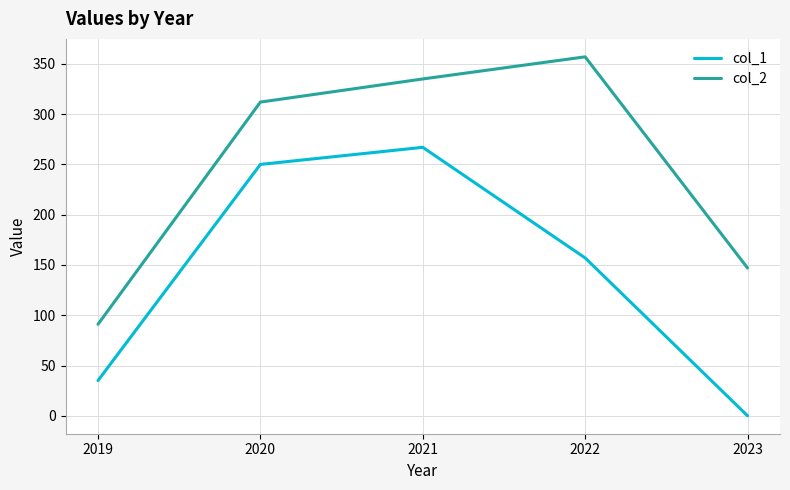

What is the difference between the second highest and second lowest values in the col_1 series?

215